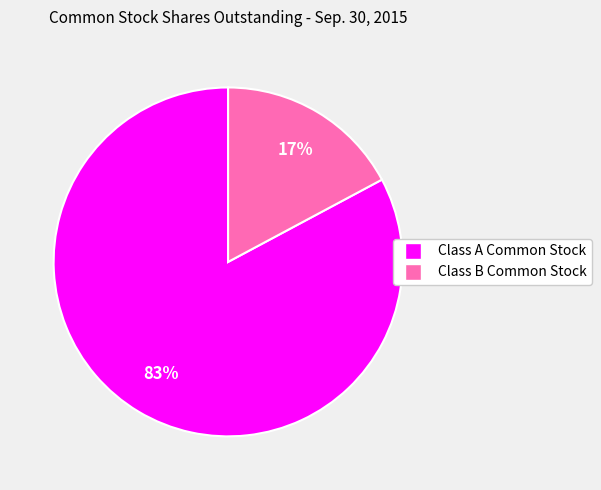

To the nearest percent, what is the difference between the Class A Common Stock and Class B Common Stock slice percentages?

66%